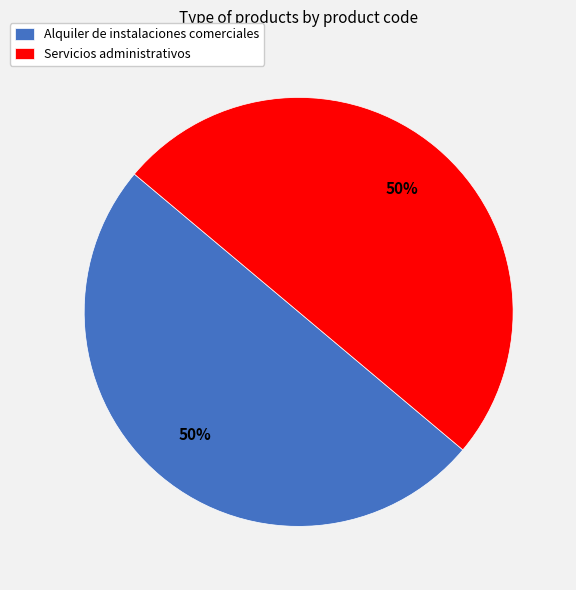

Approximately how many times larger is the value at Servicios administrativos compared to Alquiler de instalaciones comerciales?

1.0